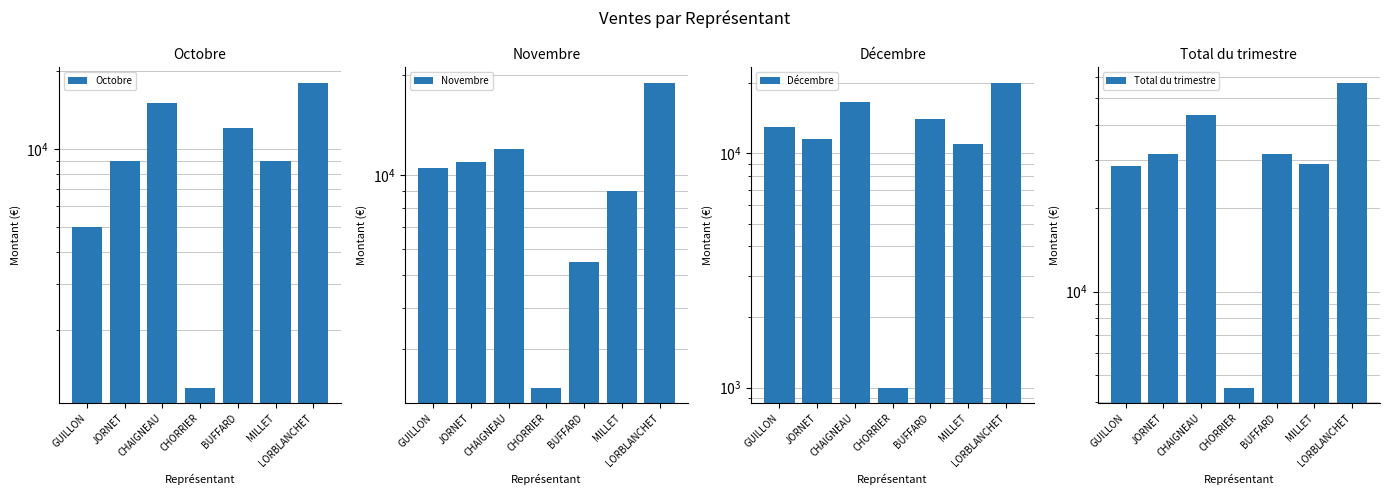

What is the difference between the second highest and second lowest values in the Novembre series?

6500